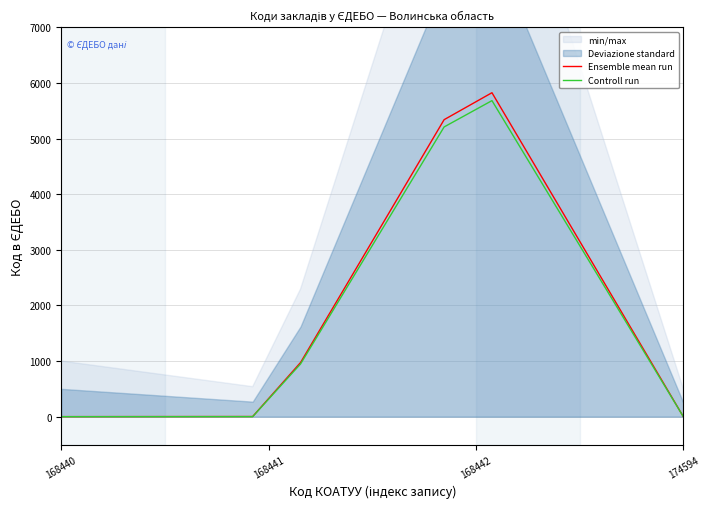

What is the maximum value for Controll run?

5680.6